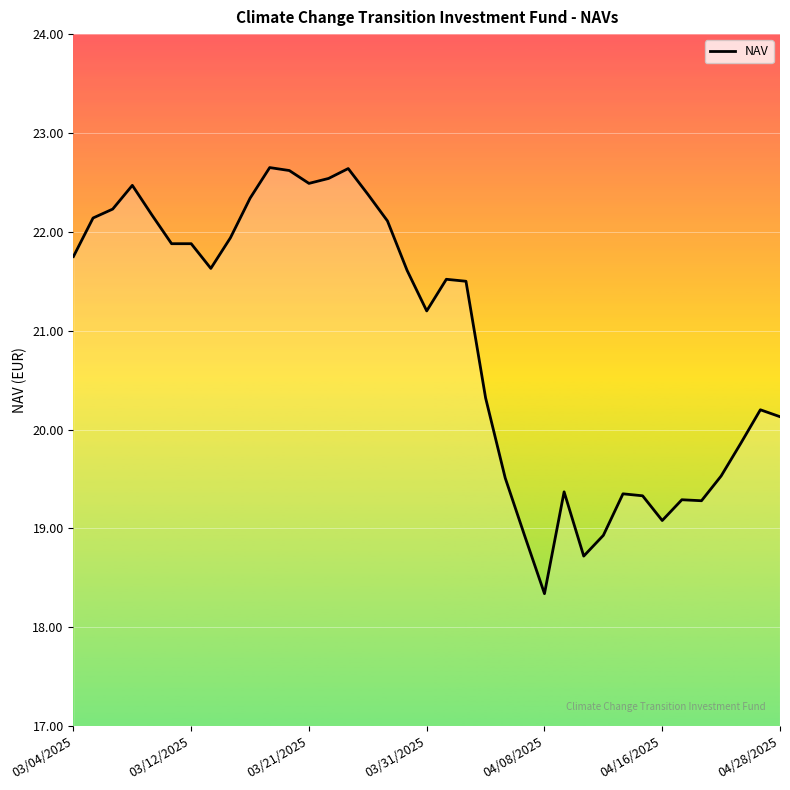

What is the difference between the maximum and minimum values?

4.3